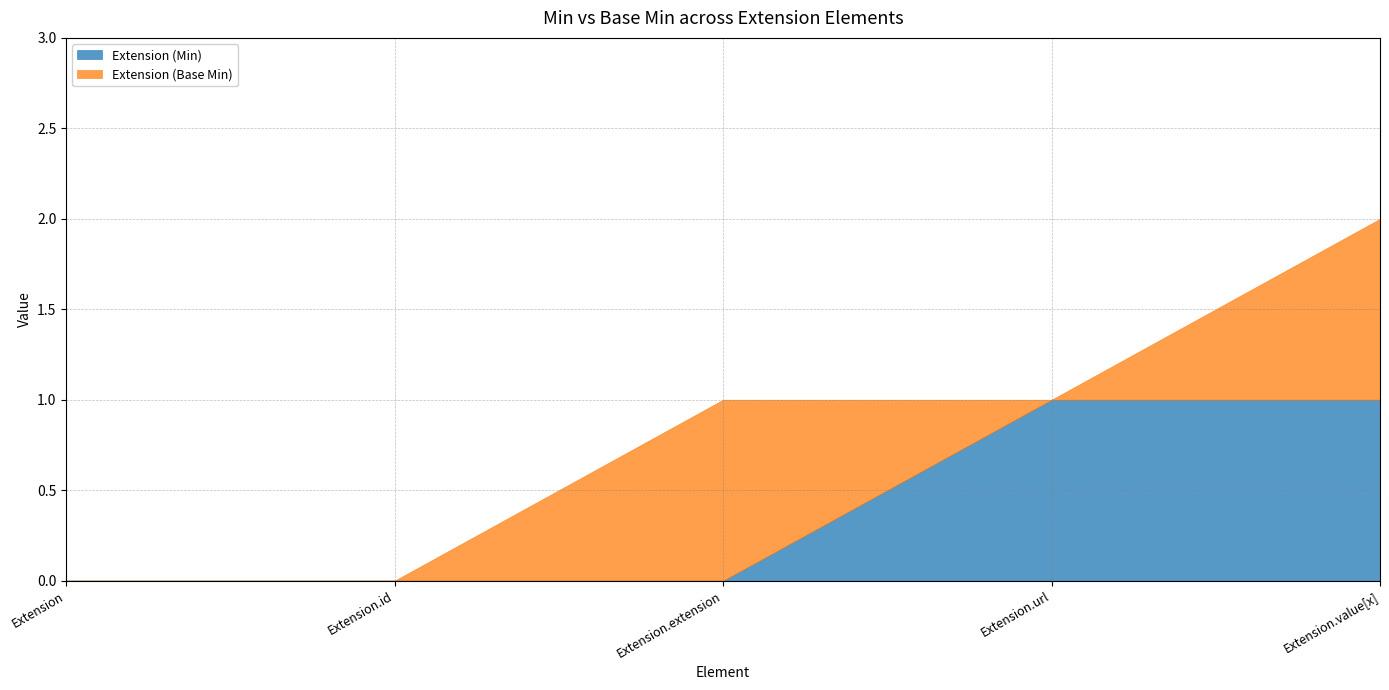

At which category is the sum across all series the highest?

Extension.value[x]